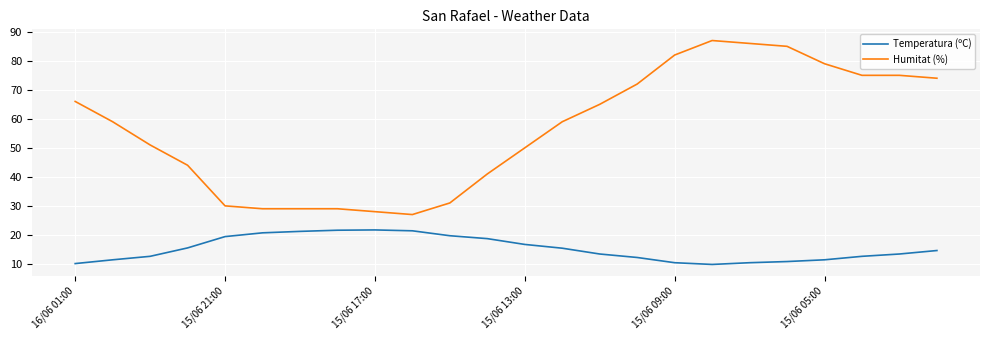

Which series has the largest total across all categories?

Humitat (%)